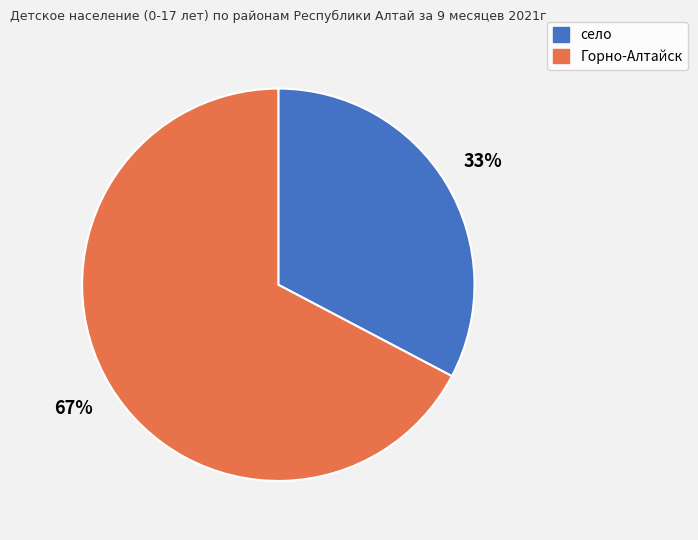

To the nearest percent, what percentage of the pie is Горно-Алтайск?

67%